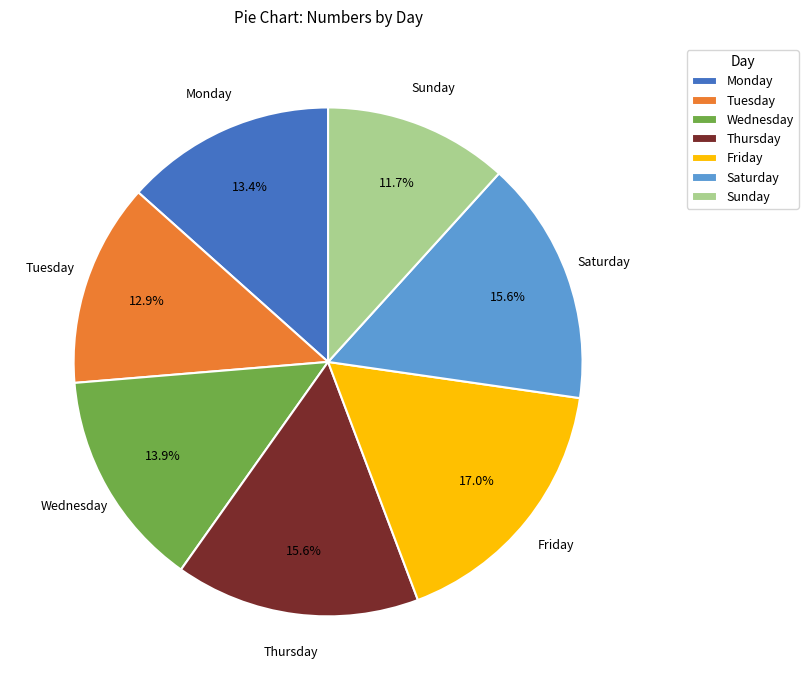

To the nearest percent, what is the combined percentage of Sunday and Monday?

25%